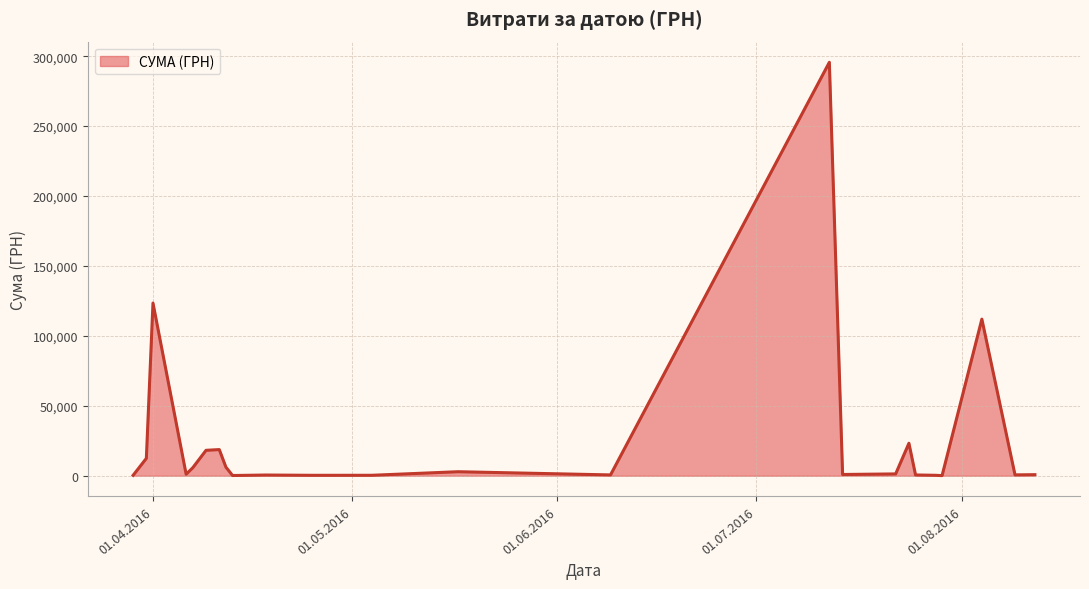

What is the greatest value displayed?

295638.6